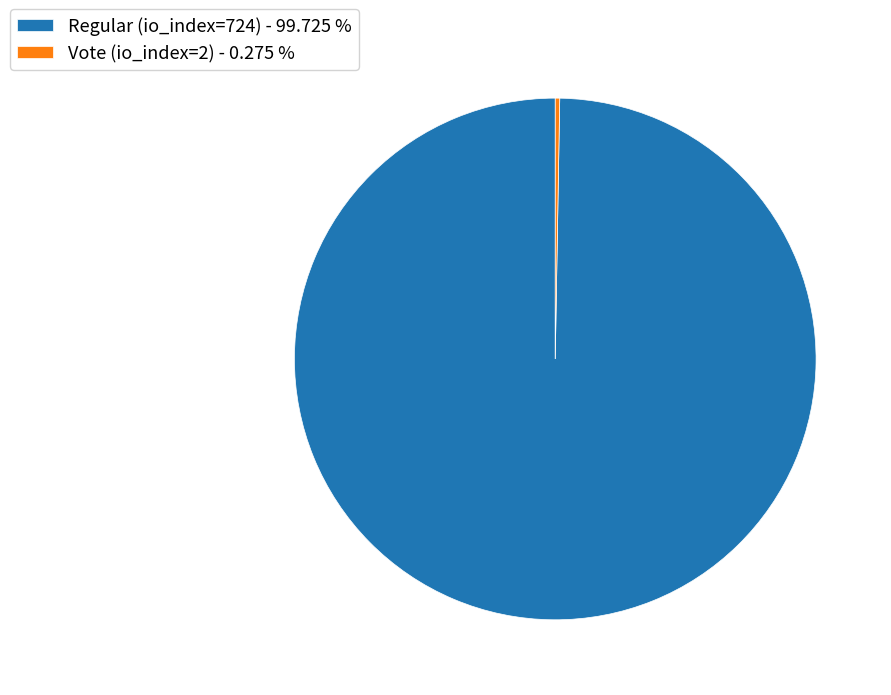

Is there a majority slice in this chart?

Yes